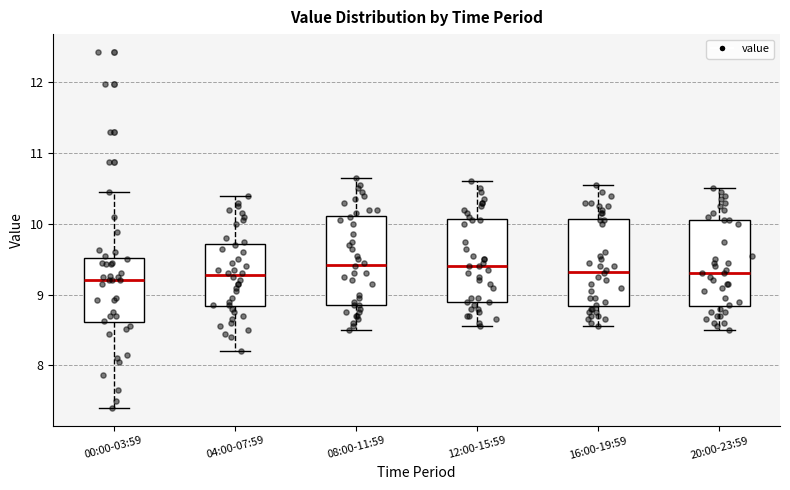

Where is the lower edge of the box for 12:00-15:59 on the y-axis? The values are not printed on the chart, so give them approximately, as read against the axis.

8.9